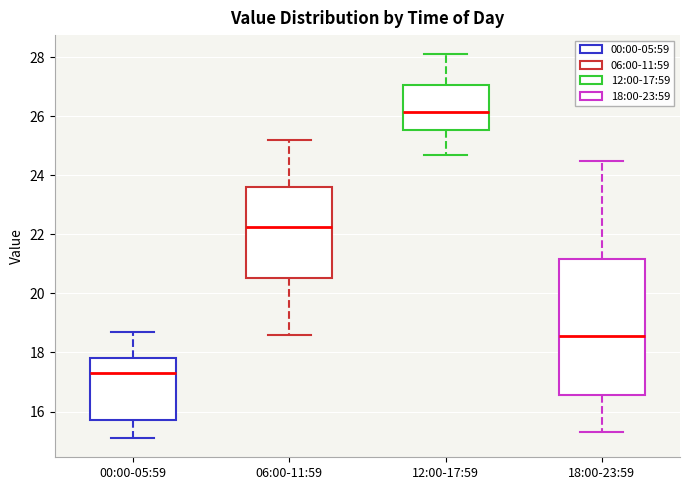

Reading left to right, transcribe this box plot: for each box, give where its median line is, the range the box spans, and where its two whiskers end, as read against the y-axis. The values are not printed on the chart, so give them approximately, as read against the axis.

00:00-05:59: median 17.4, box 15.8 to 17.8, whiskers 15.2 to 18.8
06:00-11:59: median 22.2, box 20.6 to 23.6, whiskers 18.6 to 25.2
12:00-17:59: median 26.2, box 25.6 to 27.0, whiskers 24.8 to 28.2
18:00-23:59: median 18.6, box 16.6 to 21.2, whiskers 15.4 to 24.6